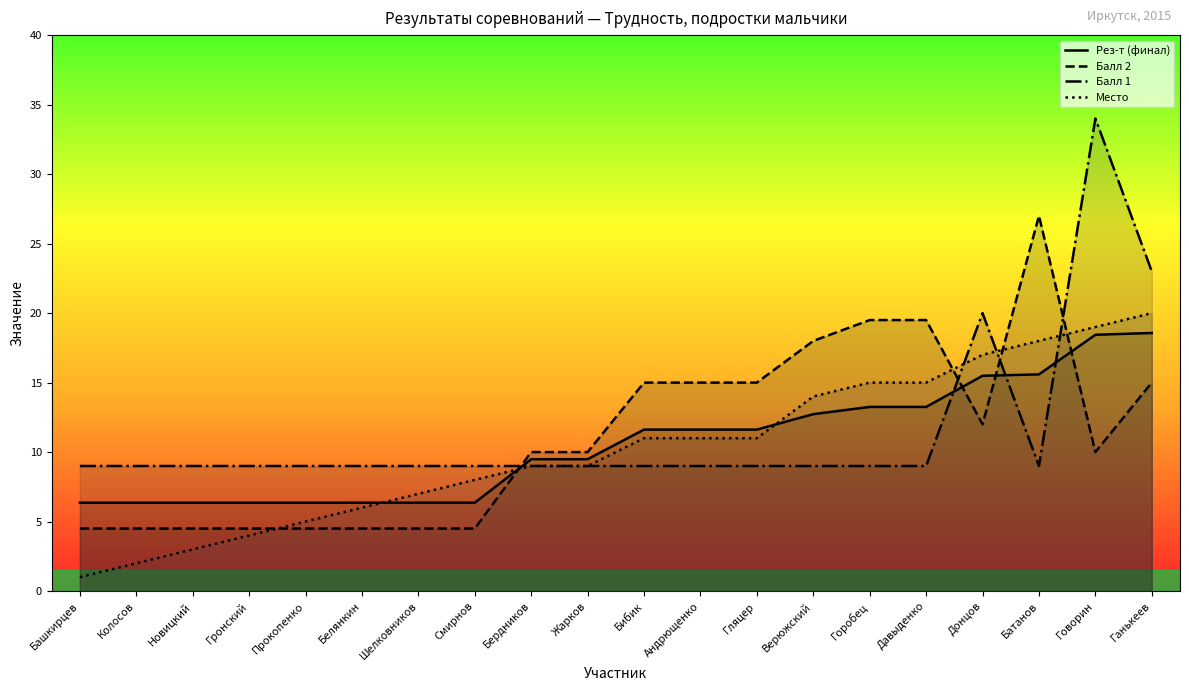

At which label is Балл 1 closest to 21?

Донцов